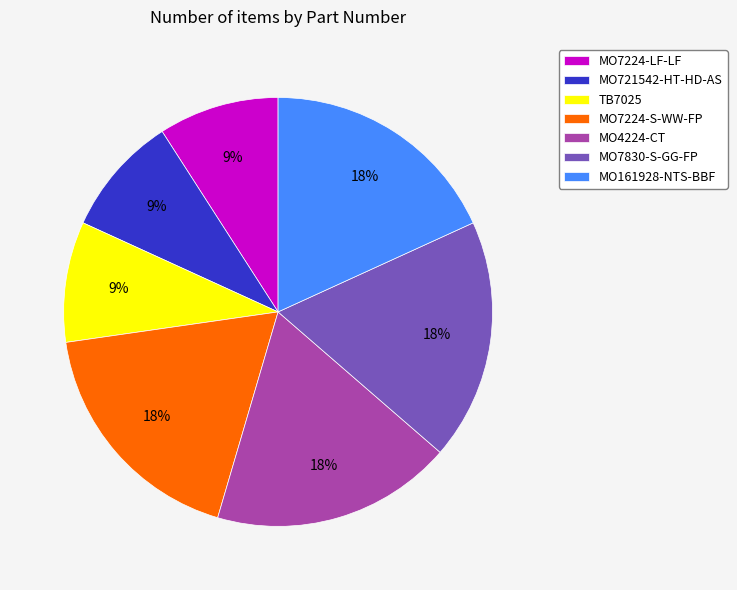

To the nearest percent, what percentage of the pie is MO161928-NTS-BBF?

18%